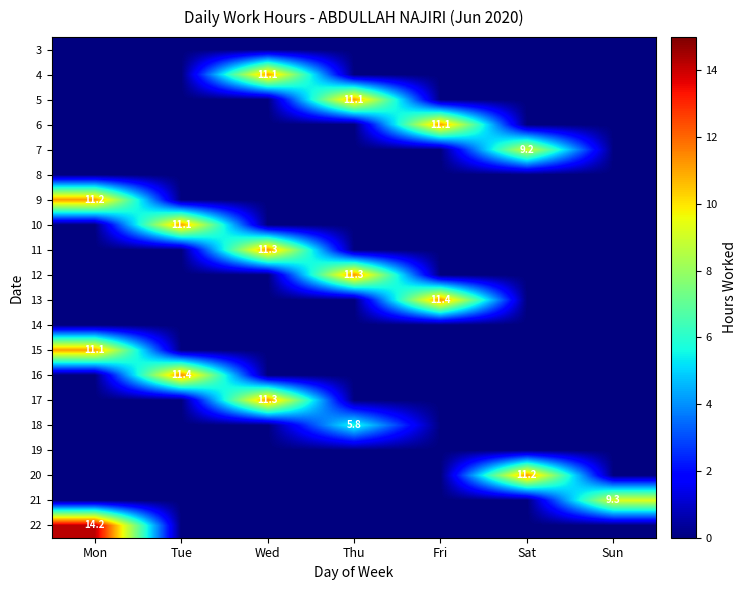

At which label does 13 reach its peak?

Fri